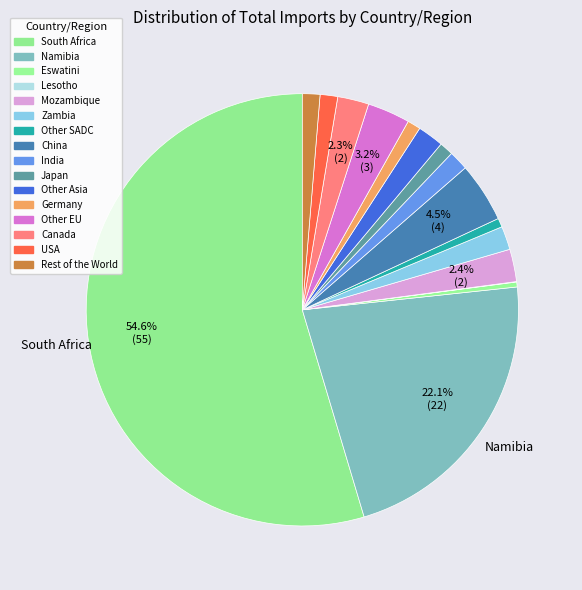

To the nearest percent, what percentage of the pie is Zambia?

2%